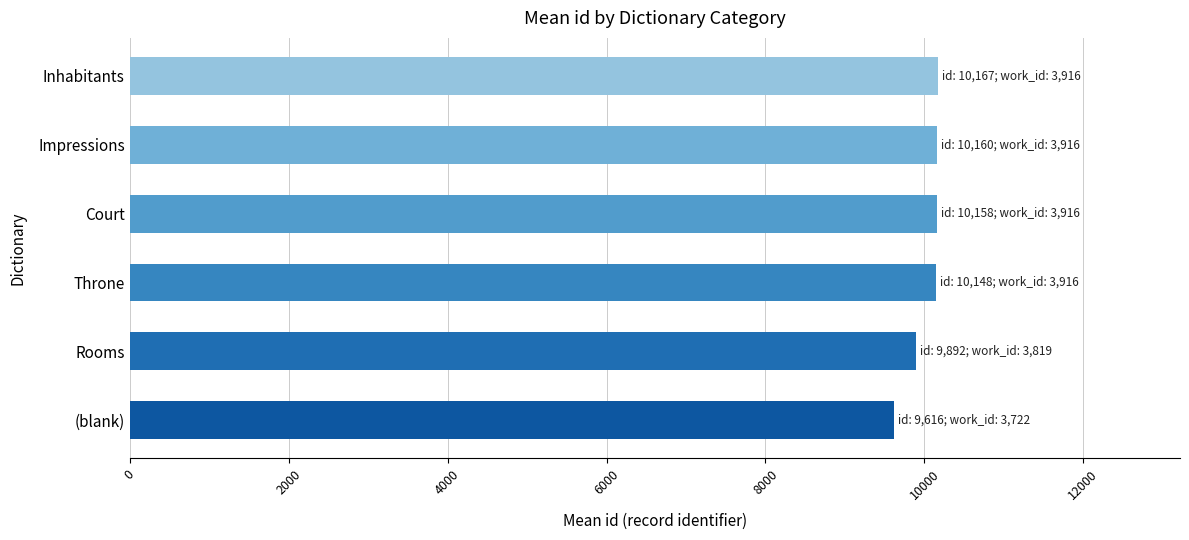

What value does the data have at Inhabitants?

10167.0